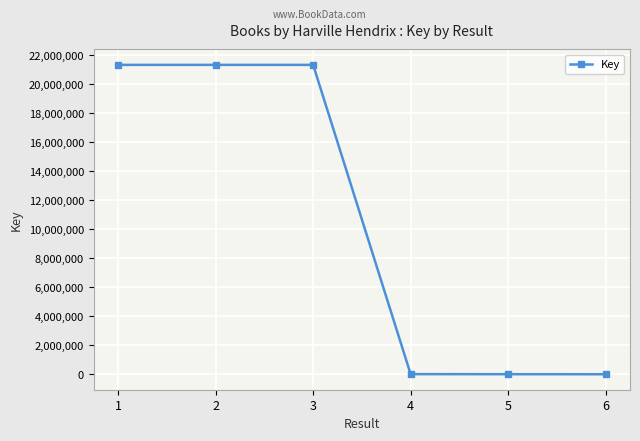

What is the sum of the values at 5 and 4?

12610